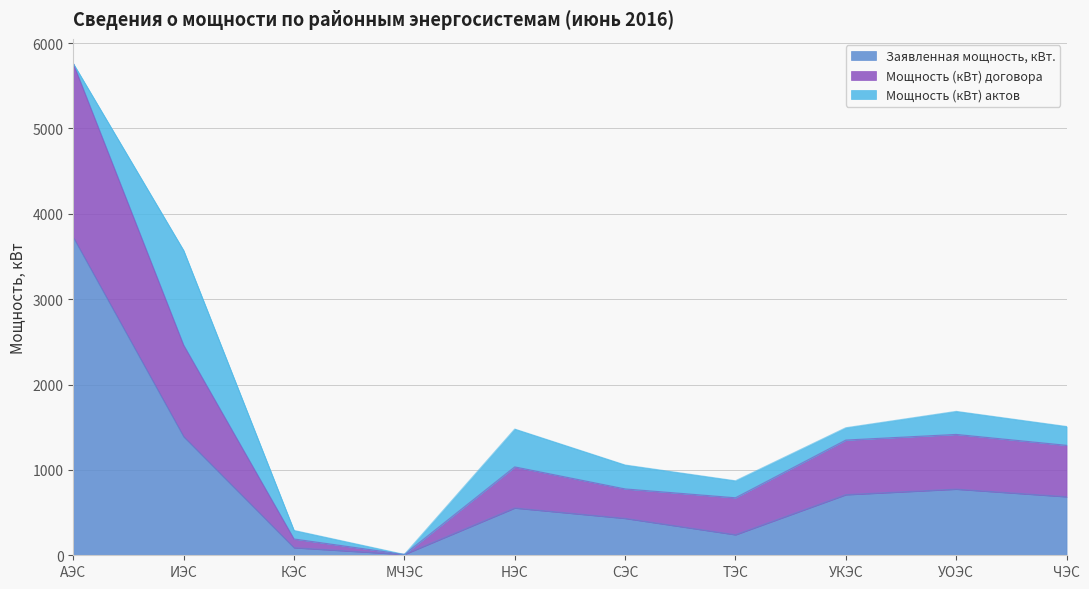

Which label corresponds to the smallest value in the chart?

МЧЭС